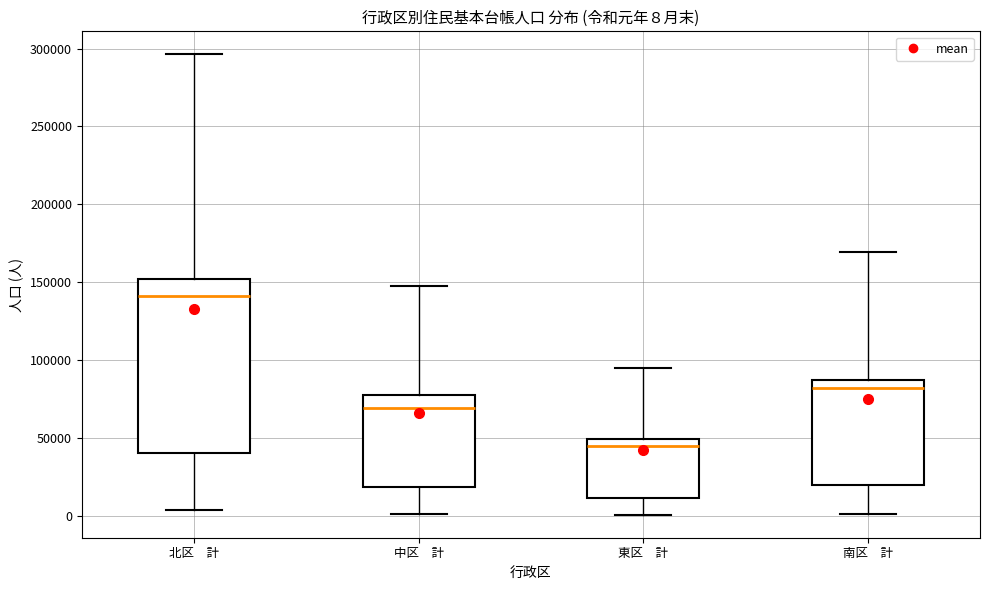

Which box has the lowest median line?

東区 計